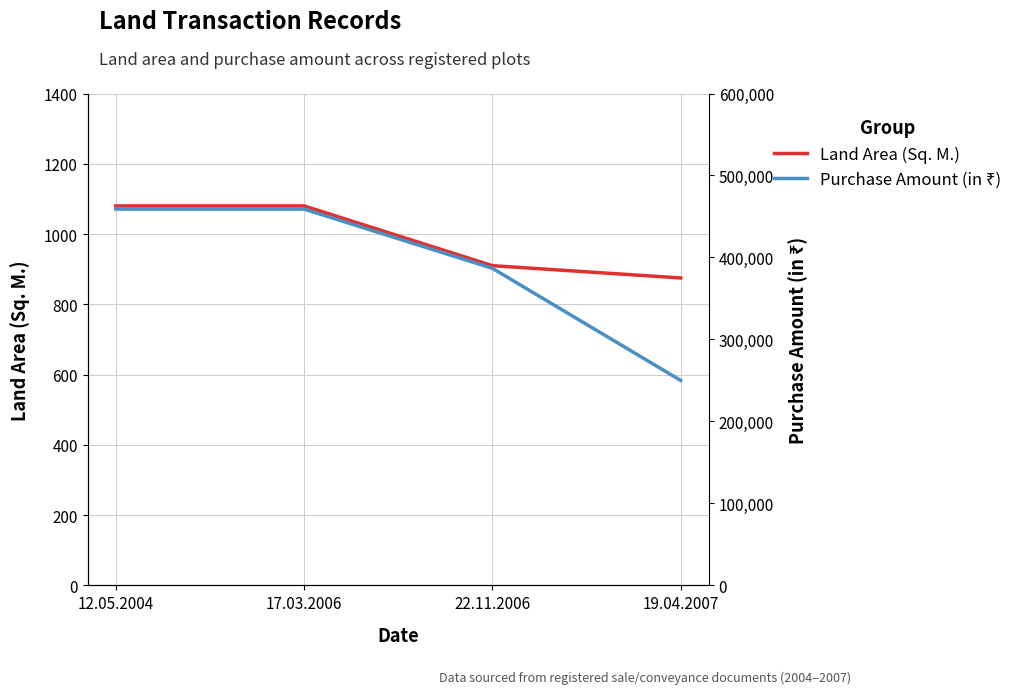

Which series changed the most between 17.03.2006 and 22.11.2006?

Purchase Amount (in ₹)